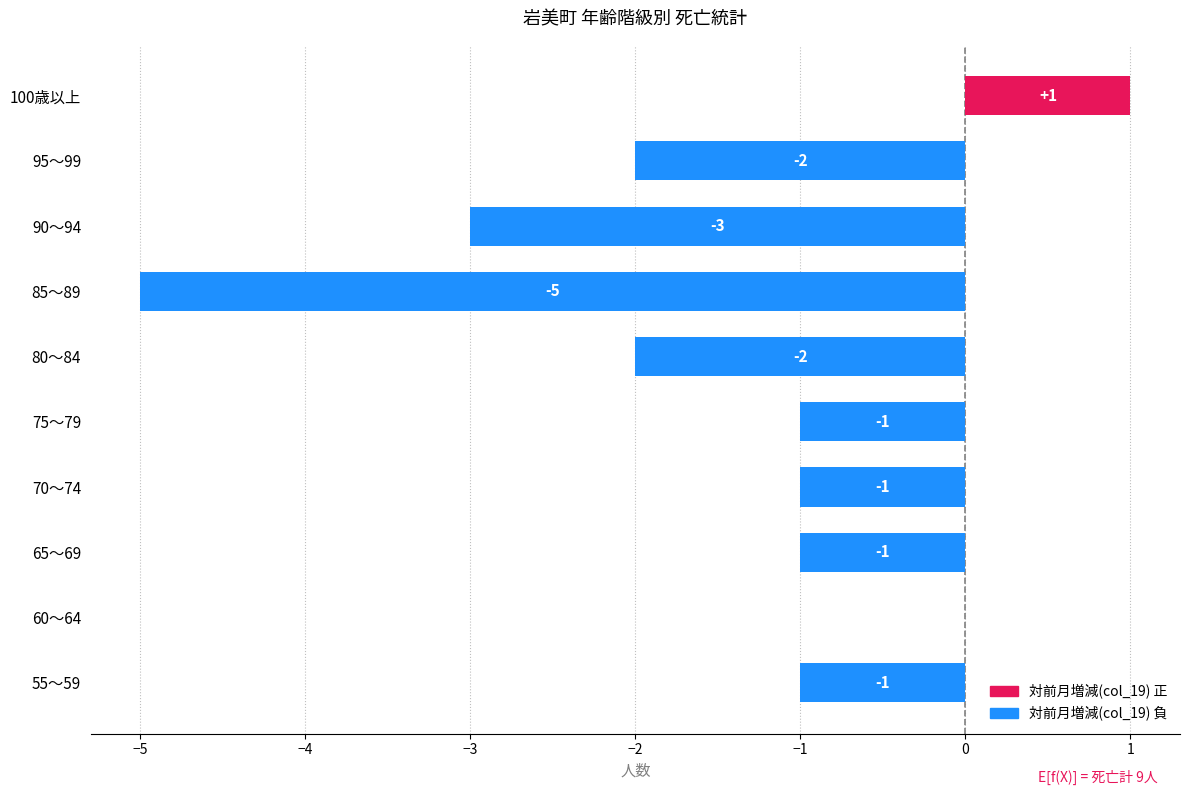

What is the sum of all values?

-15